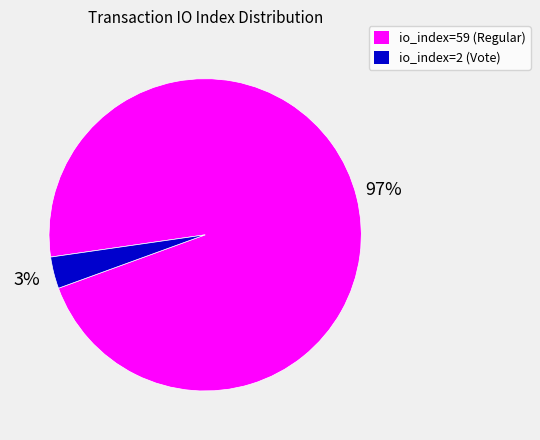

To the nearest percent, what portion does io_index=2 (Vote) represent?

3%